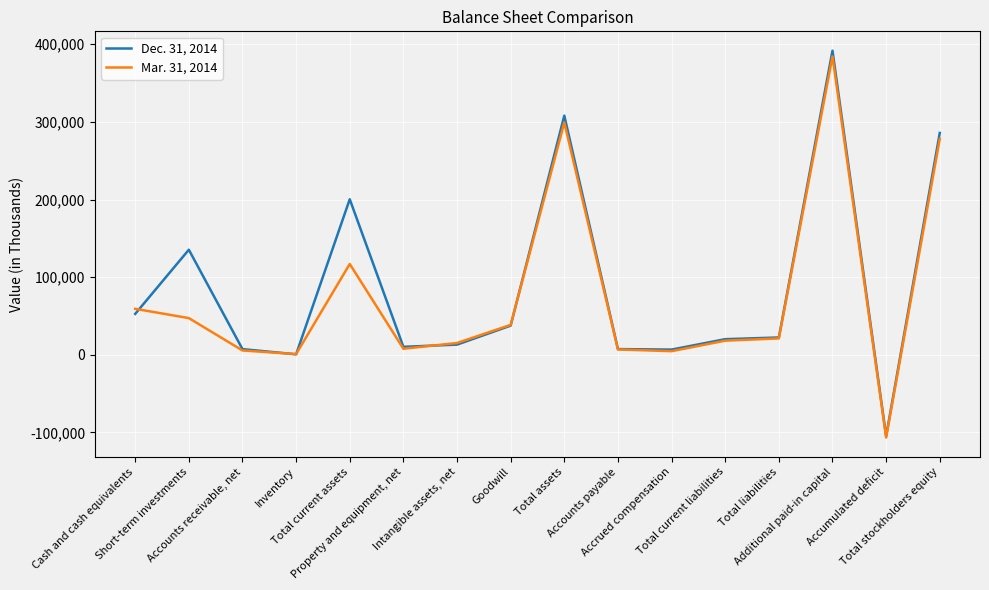

Which series has the widest spread of values?

Dec. 31, 2014